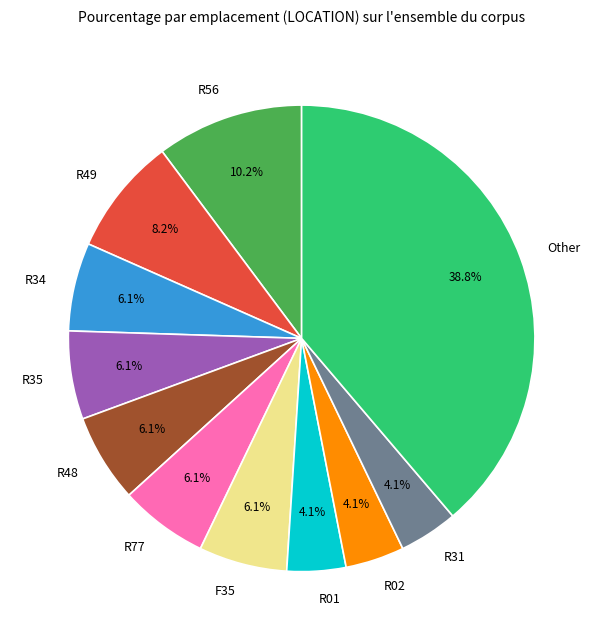

Is there a majority slice in this chart?

No